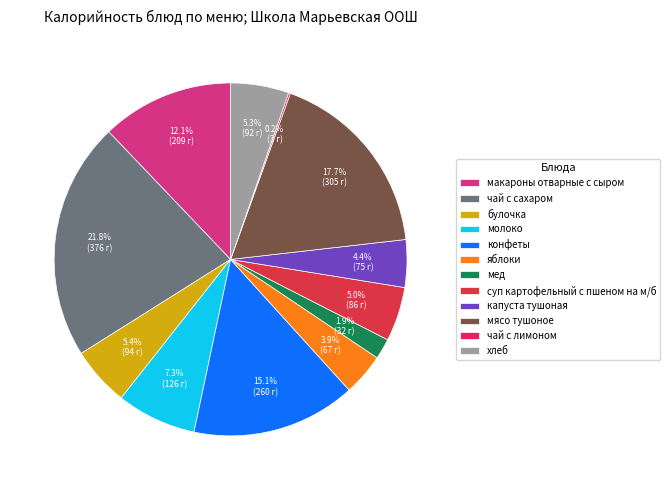

To the nearest percent, what is the average slice percentage?

8%